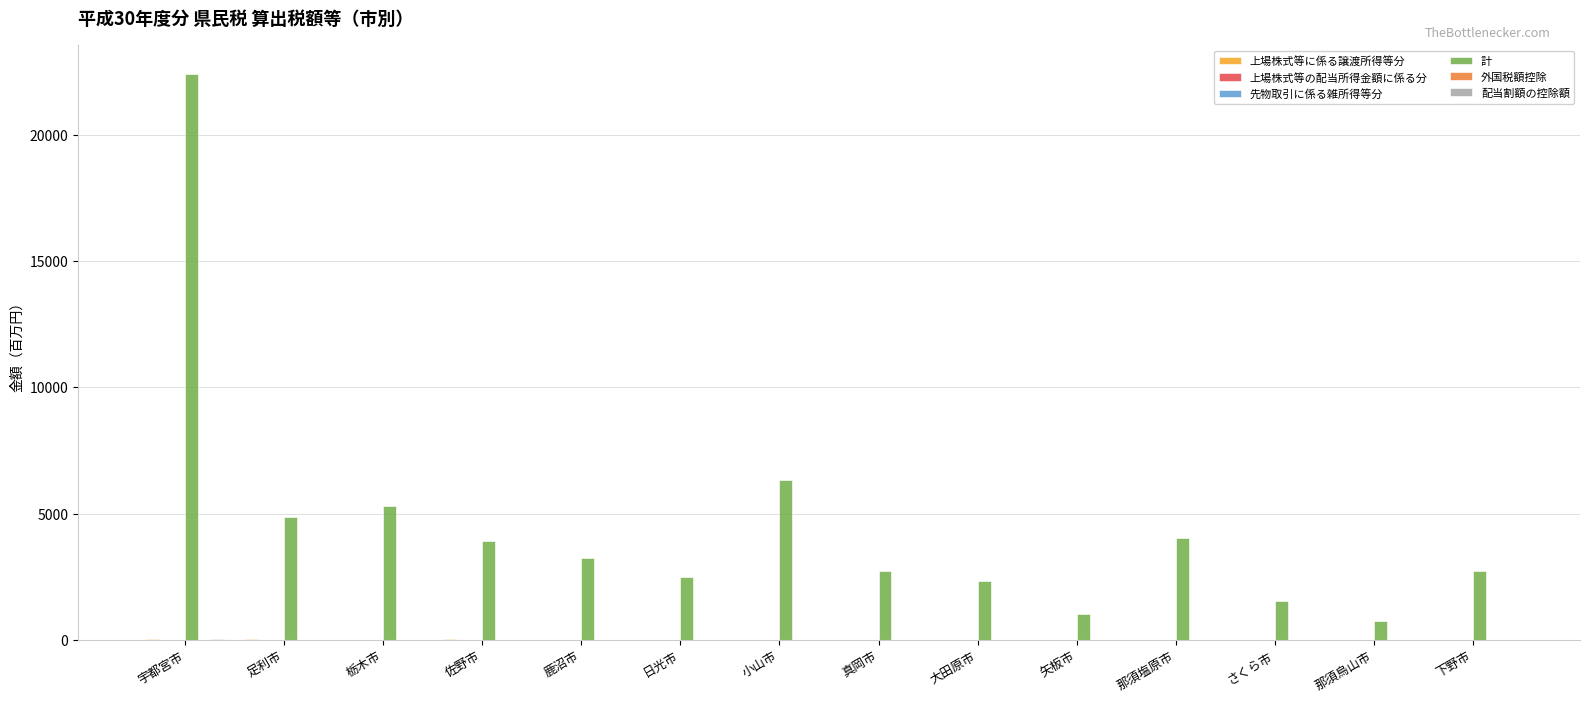

What is the maximum value shown in the chart?

22431.9